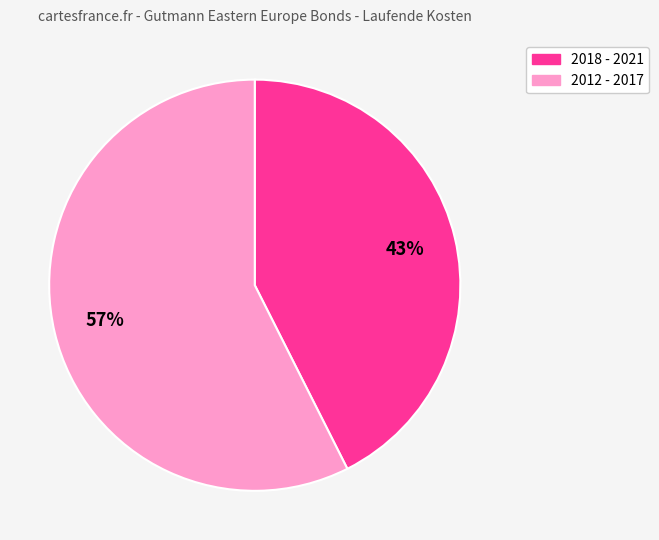

Count the number of slices in the pie.

2